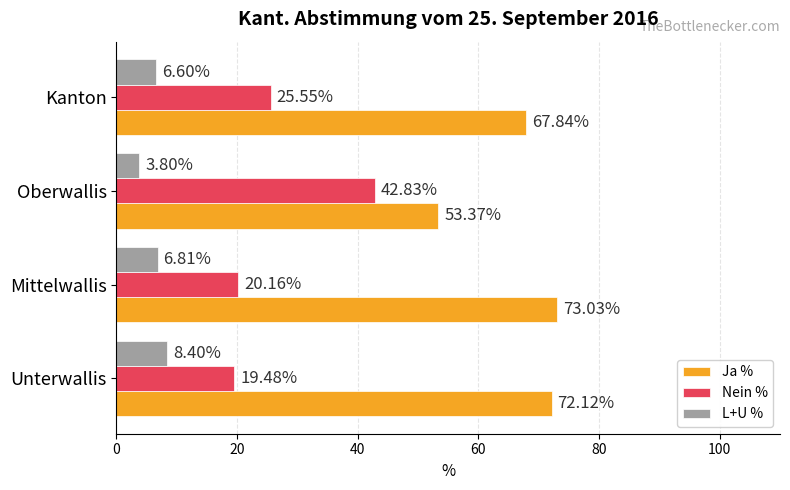

What is the difference between the maximum and minimum values in the Ja % series?

19.7